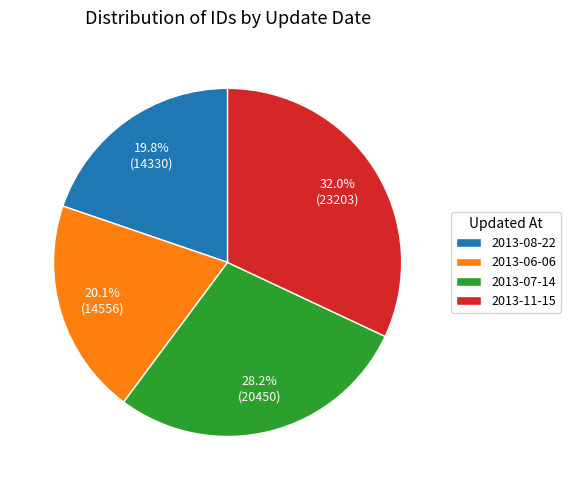

Which slice is the largest?

2013-11-15